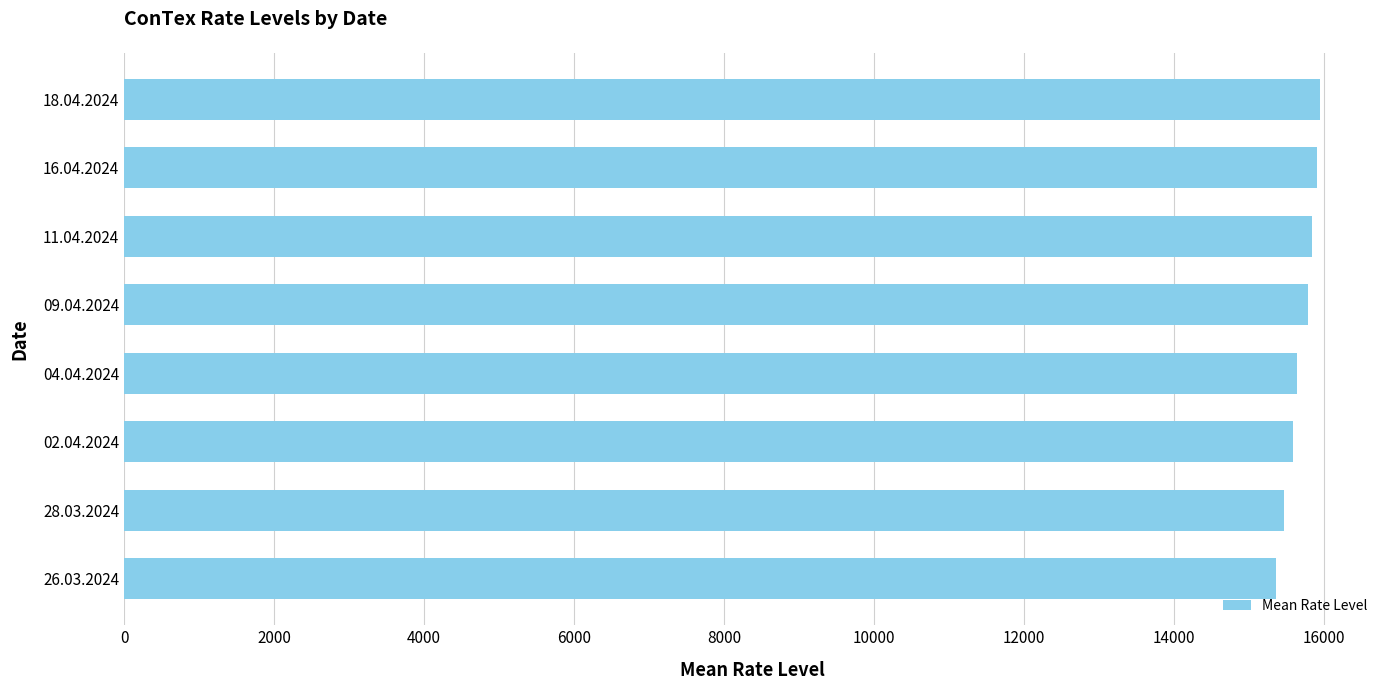

What is the maximum value shown in the chart?

15952.0